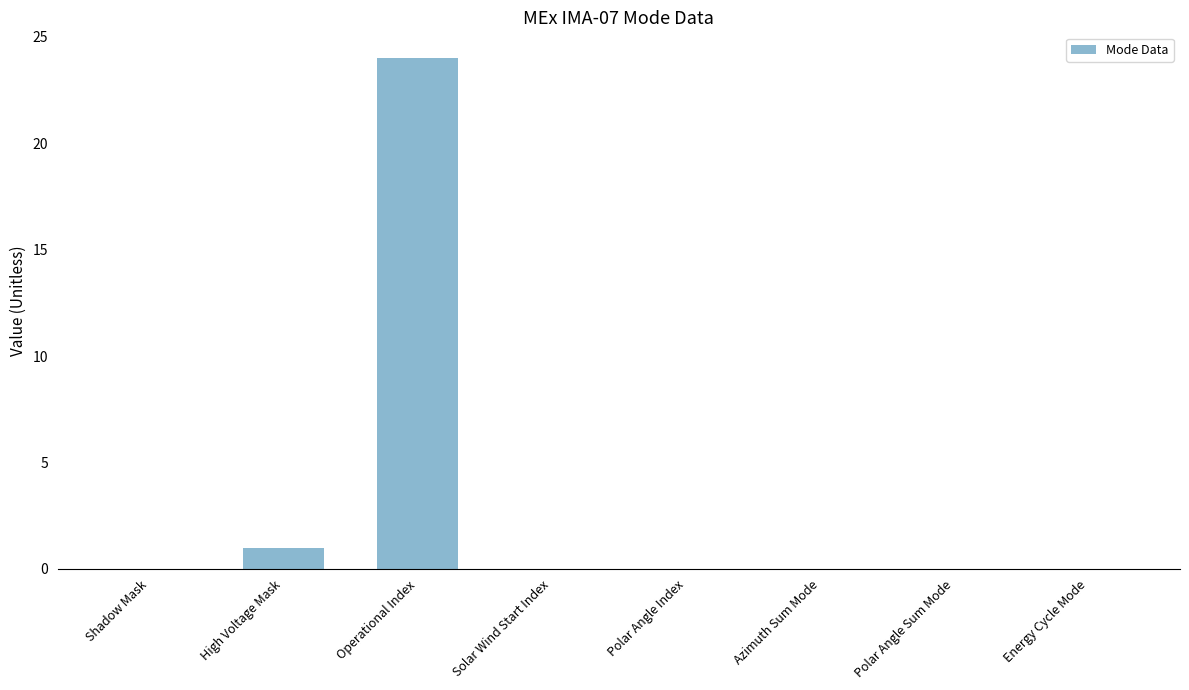

What is the greatest value displayed?

24